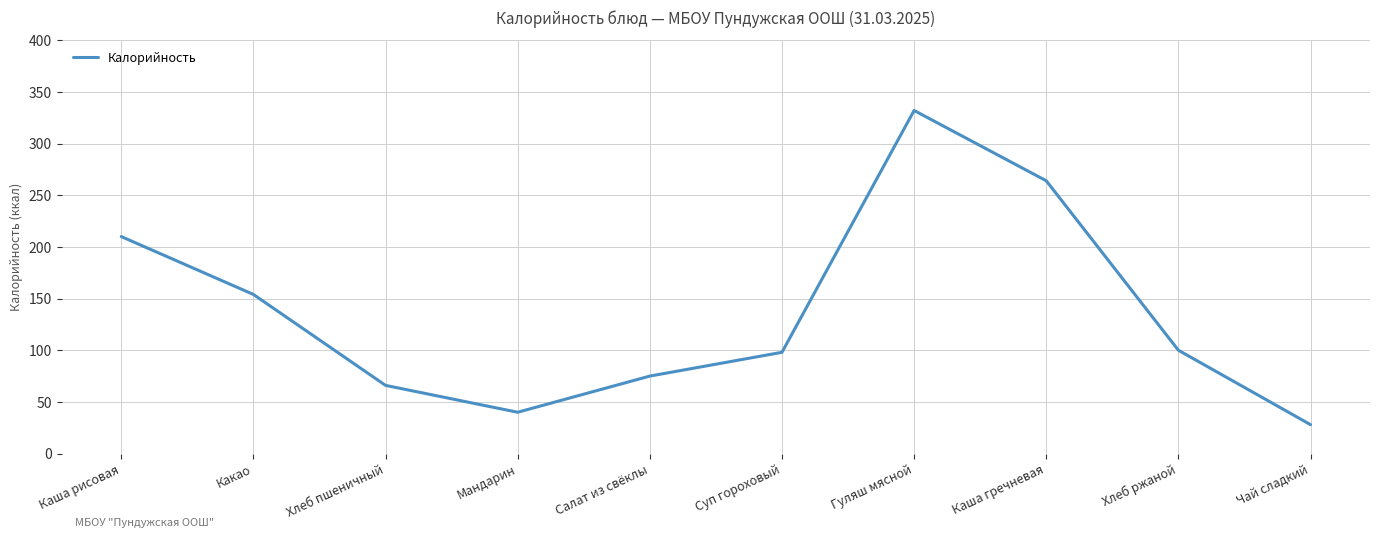

Where is the first local minimum?

Мандарин